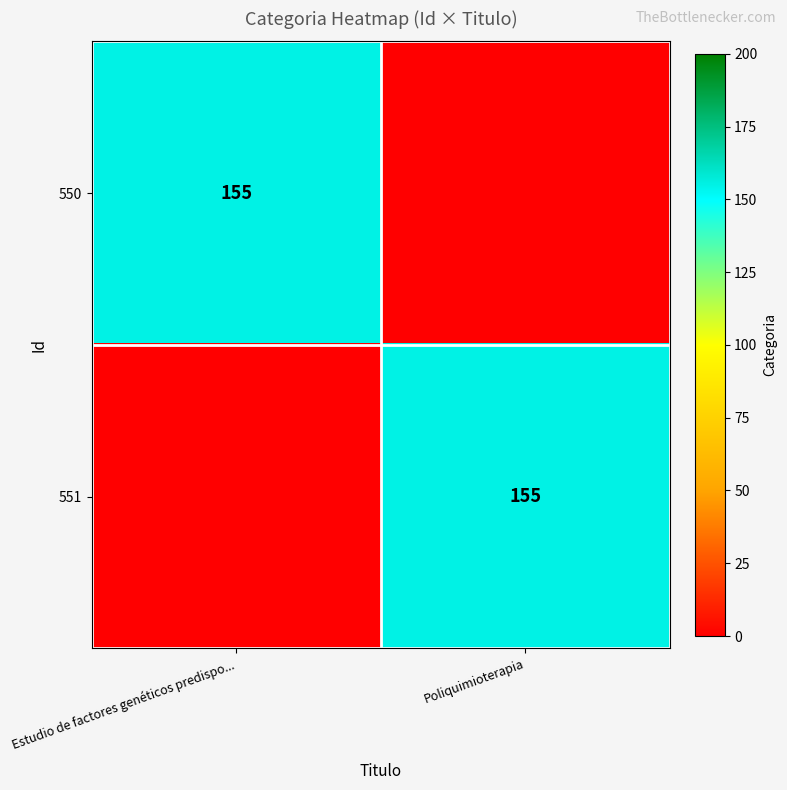

What is the greatest value displayed?

155